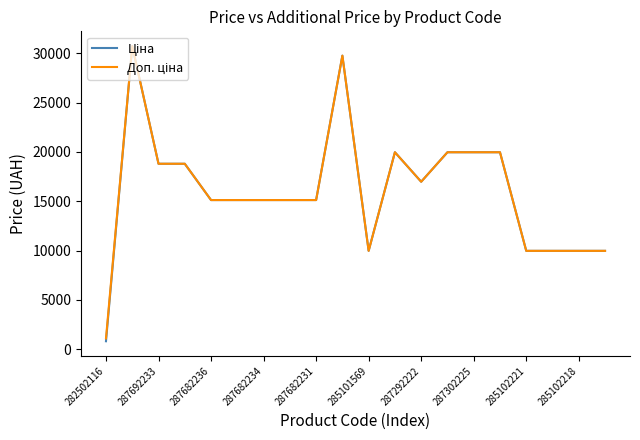

What is the greatest value displayed?

30717.1